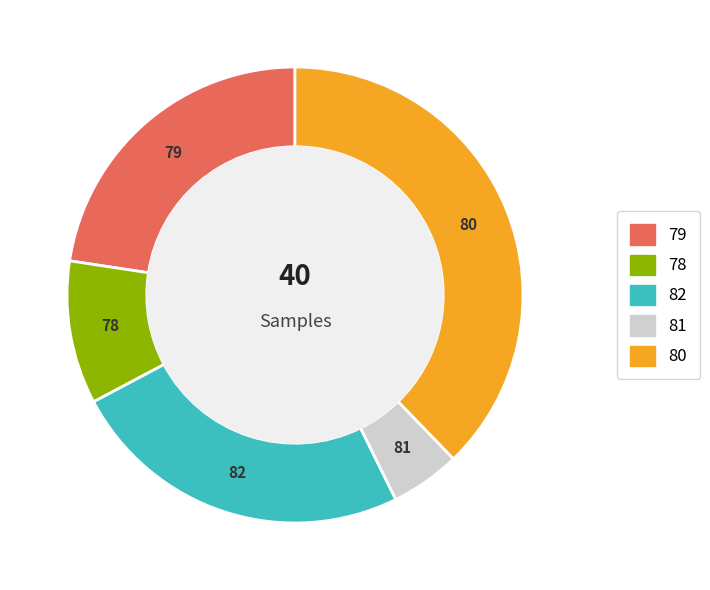

Is there any slice that represents more than half of the pie?

No